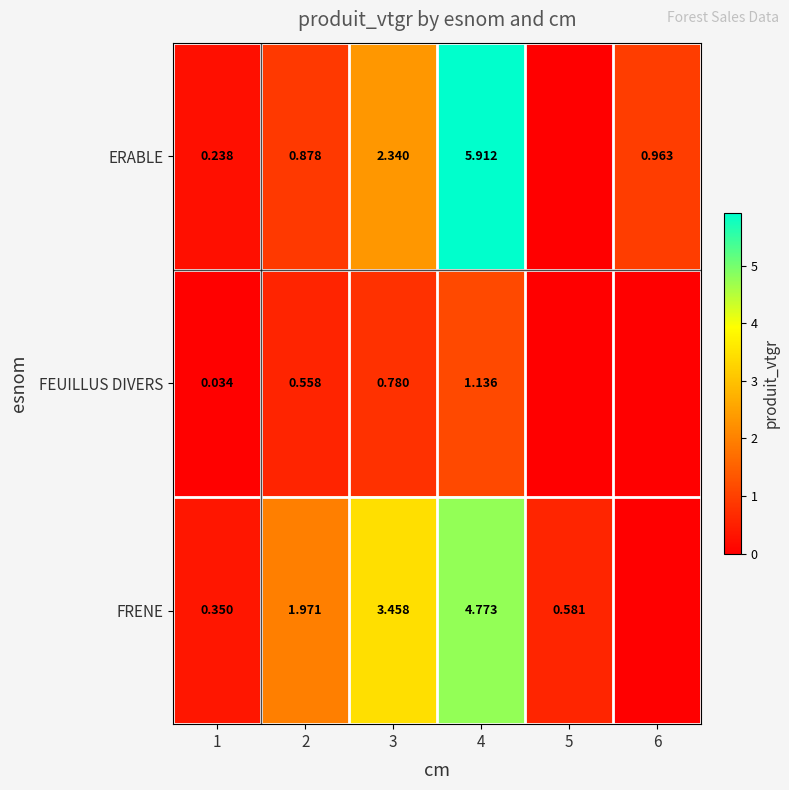

Which category has the highest value across all series?

4